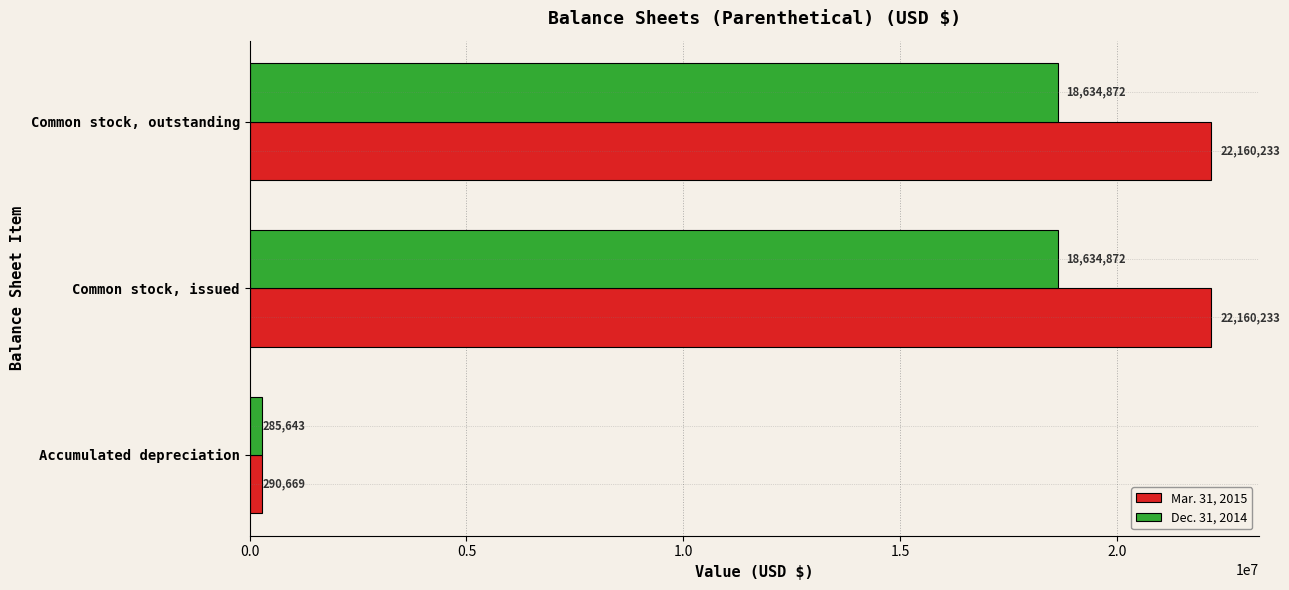

How many data points in Dec. 31, 2014 are less than 18634872?

1